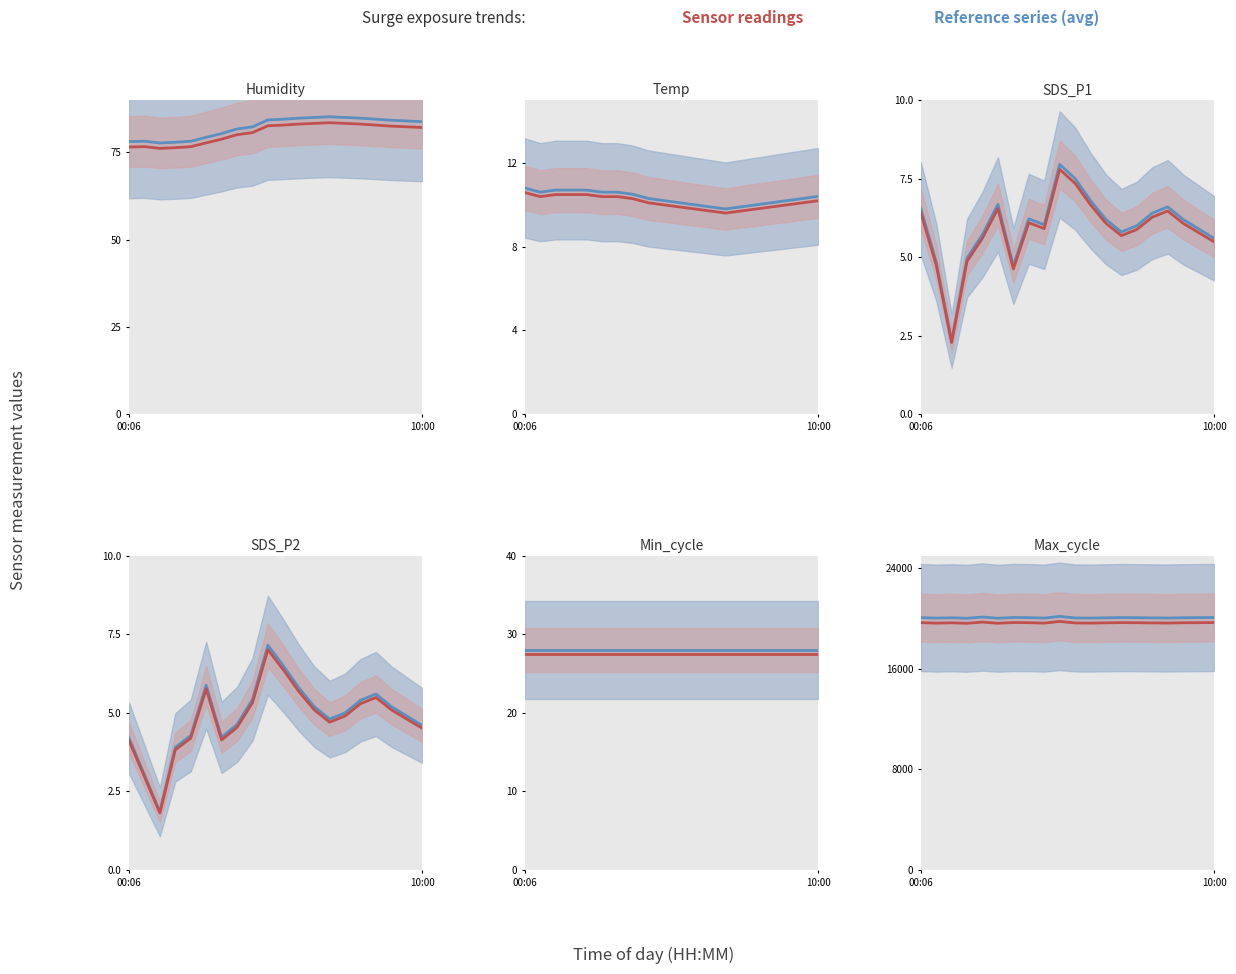

Does the chart have visible grid lines?

No